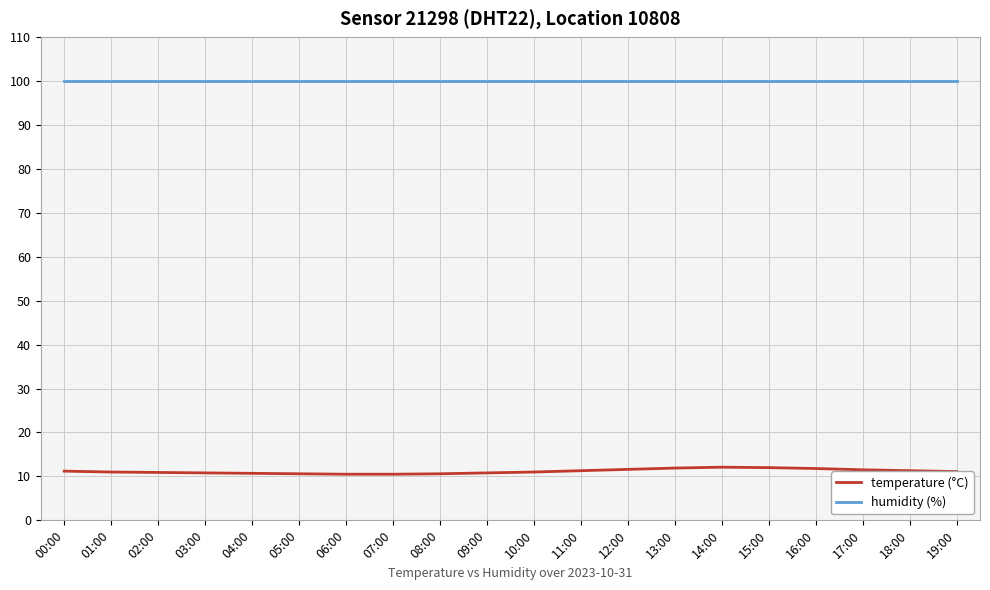

Which series has the widest spread of values?

temperature (°C)